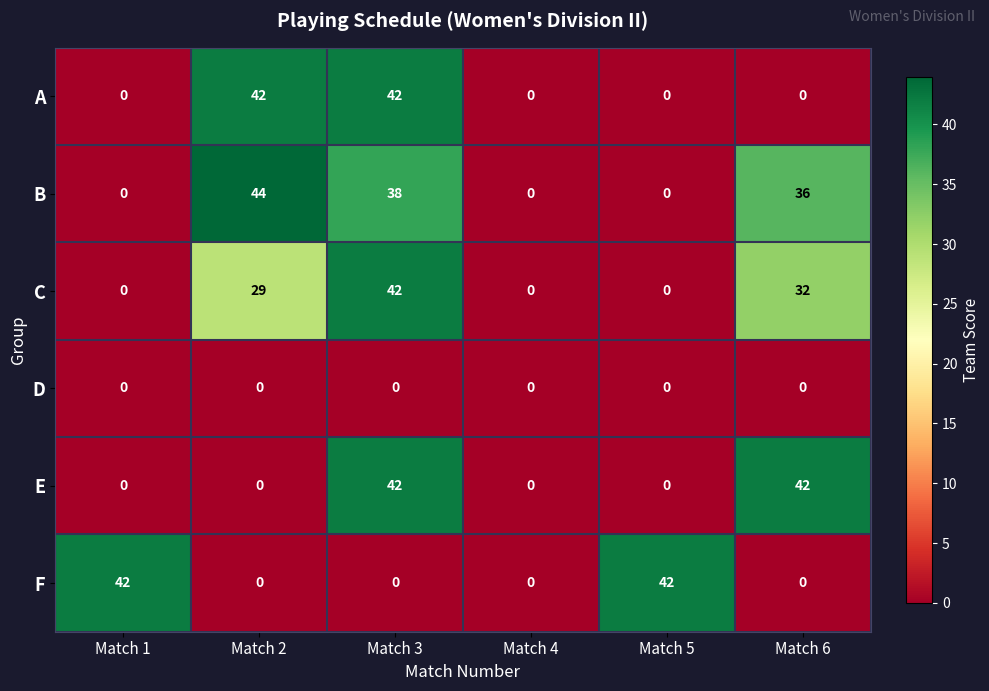

True or false: E has a value of 0 at Match 1.

True